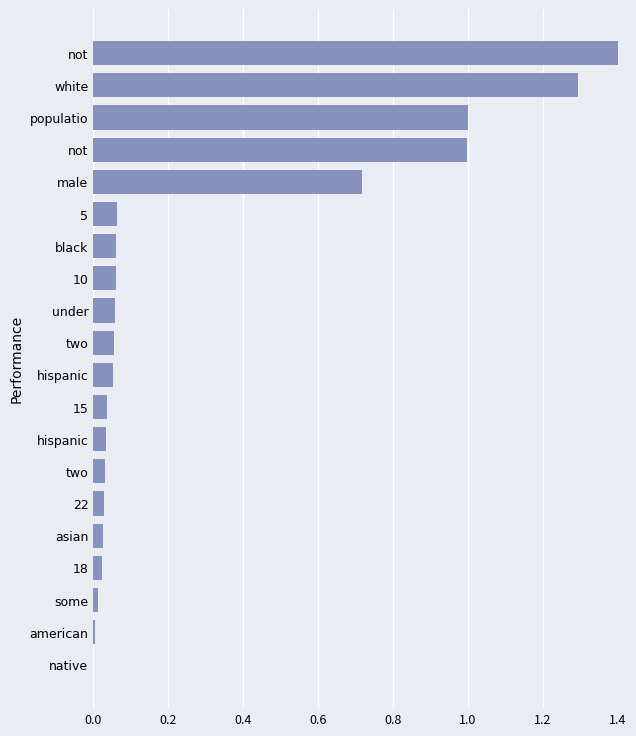

What is the sum of all values?

6.0